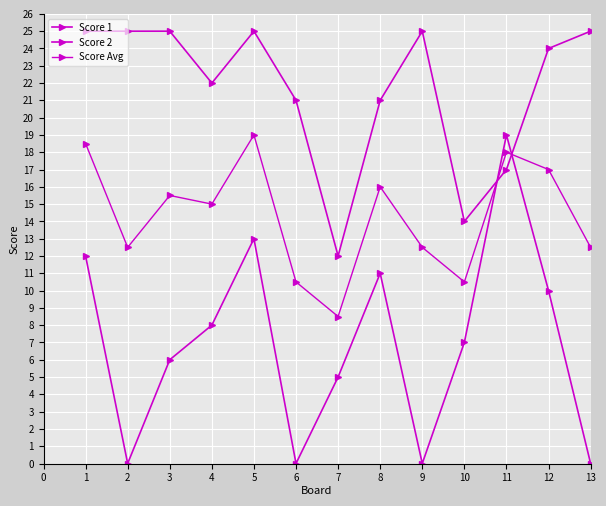

What is the value of the Score 1 point at the 8th from the left?

21.0